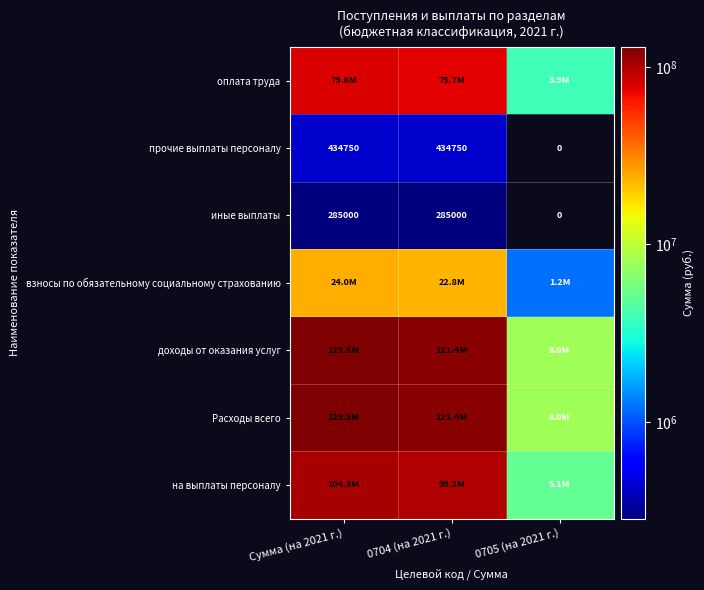

Count the прочие выплаты персоналу values in the range 0 to 434750.

3